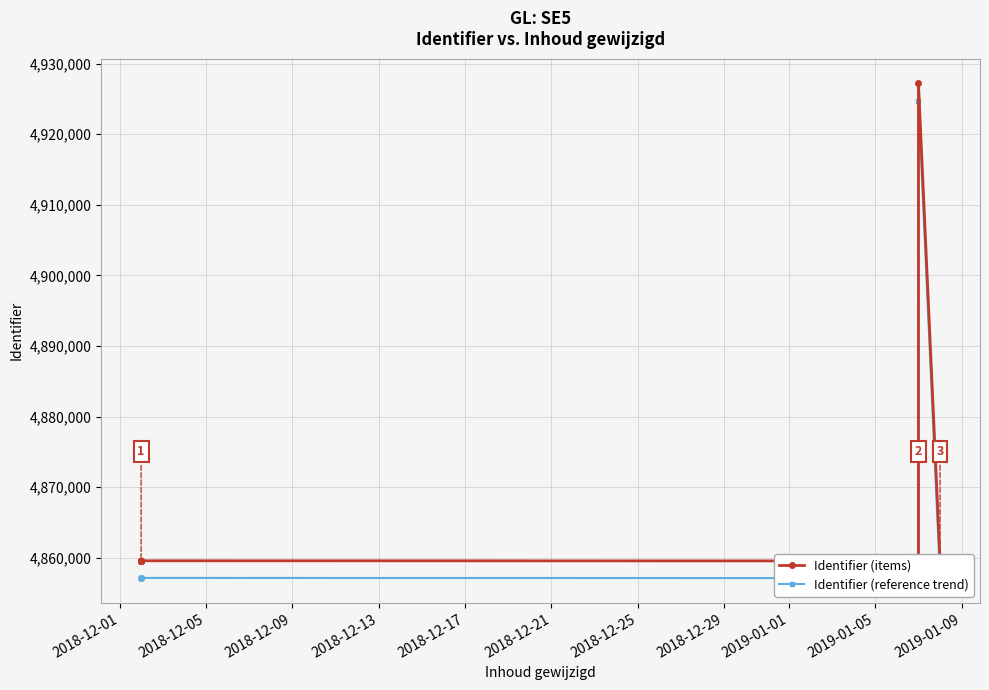

Reading left to right, extract all data points from this chart.

Identifier (items): 4859557.0	4859559.0	4859565.0	4859570.0	4859575.0	4859581.0	4859582.0	4859584.0	4859560.0	4859562.0	4859564.0	4859567.0	4859569.0	4859572.0	4859574.0	4859577.0	4927184.0	4859579.0
Identifier (reference trend): 4857127.2	4857129.2	4857135.2	4857140.2	4857145.2	4857151.2	4857152.2	4857154.2	4857130.2	4857132.2	4857134.2	4857137.2	4857139.2	4857142.2	4857144.2	4857147.2	4924720.4	4857149.2